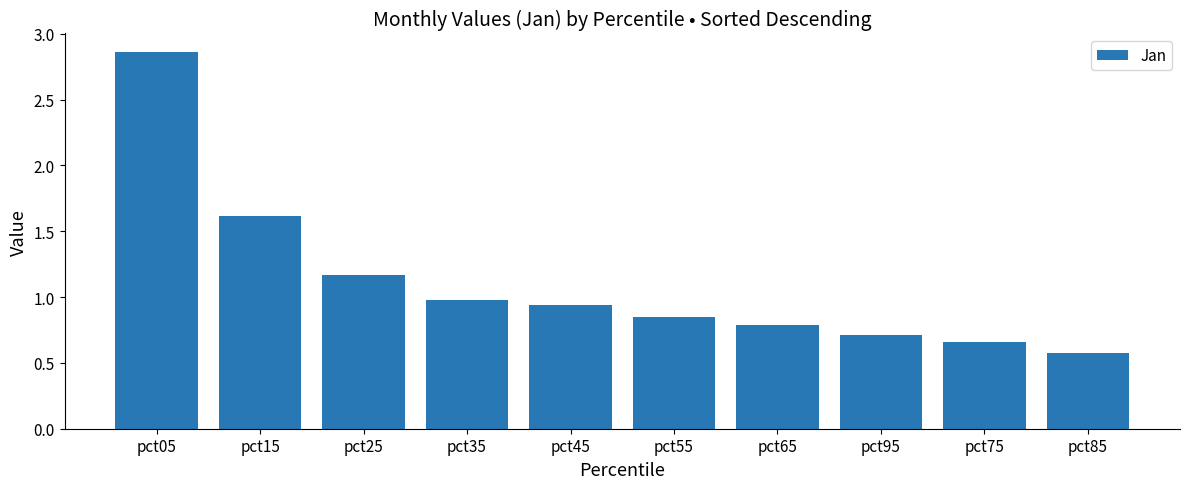

List the labels in order of value, smallest first.

pct85, pct75, pct95, pct65, pct55, pct45, pct35, pct25, pct15, pct05